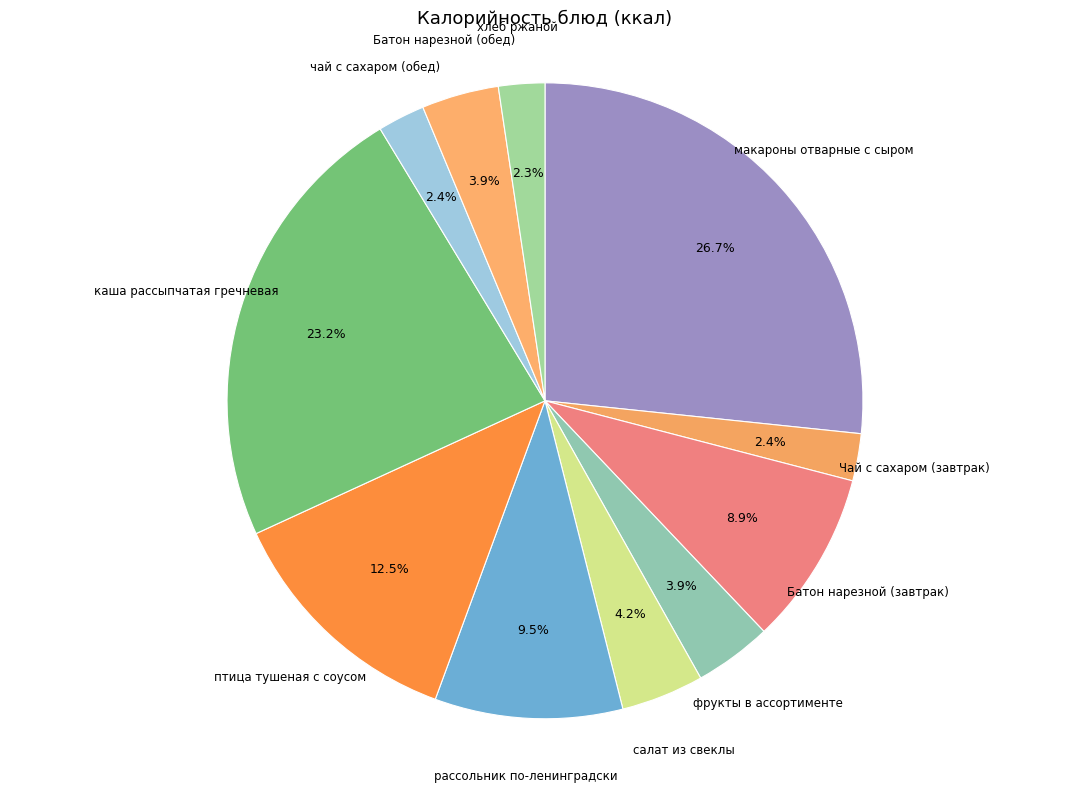

Rank the categories by value from lowest to highest.

хлеб ржаной, Чай с сахаром (завтрак), чай с сахаром (обед), Батон нарезной (обед), фрукты в ассортименте, салат из свеклы, Батон нарезной (завтрак), рассольник по-ленинградски, птица тушеная с соусом, каша рассыпчатая гречневая, макароны отварные с сыром